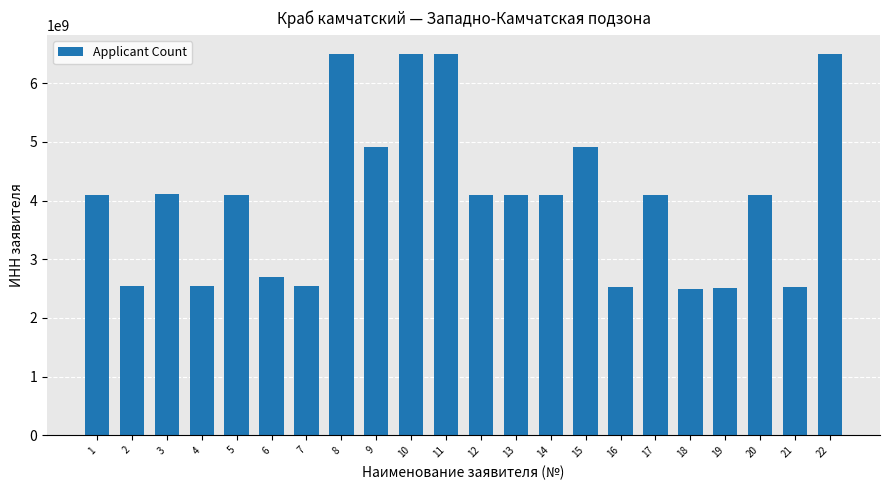

What is the approximate value at 9, to the nearest 100?

4909070400